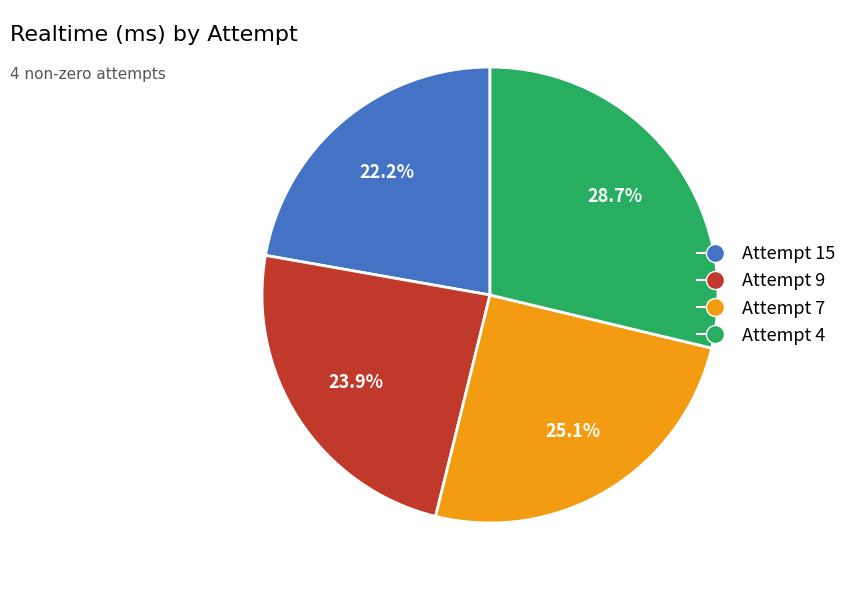

Count the number of slices in the pie.

4